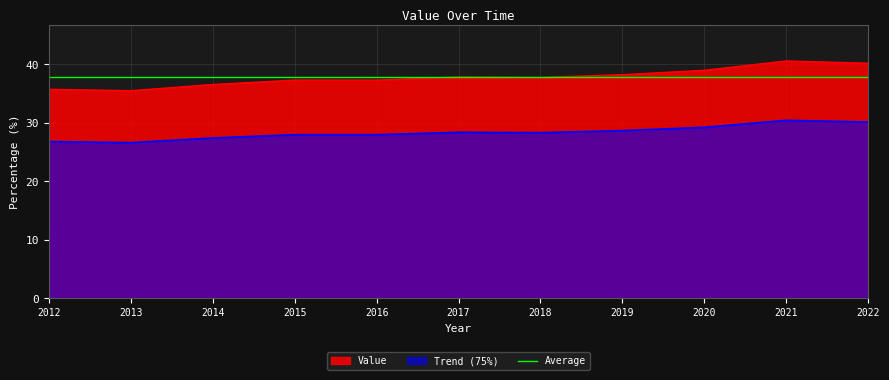

Reading left to right, extract all data points from this chart.

26.8	26.6	27.4	28.0	28.0	28.4	28.3	28.7	29.2	30.4	30.1